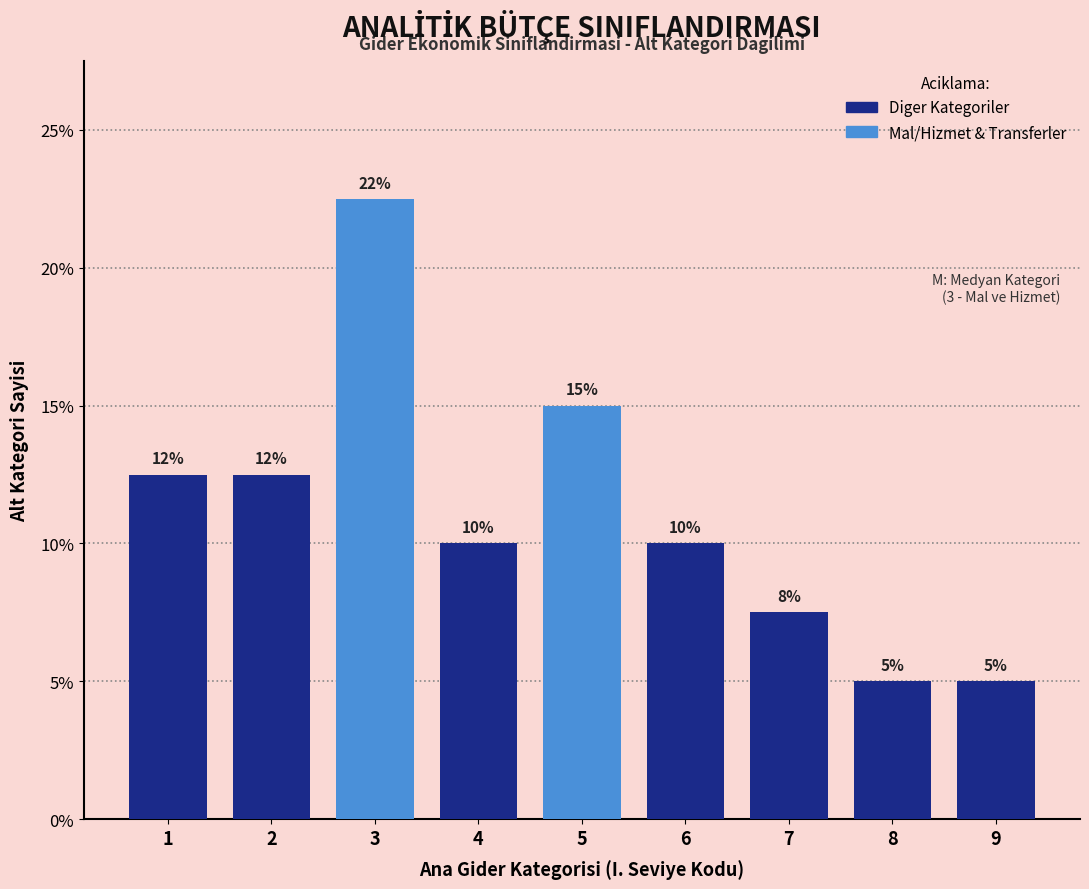

What is the change in value from 6 to 9?

-5.0